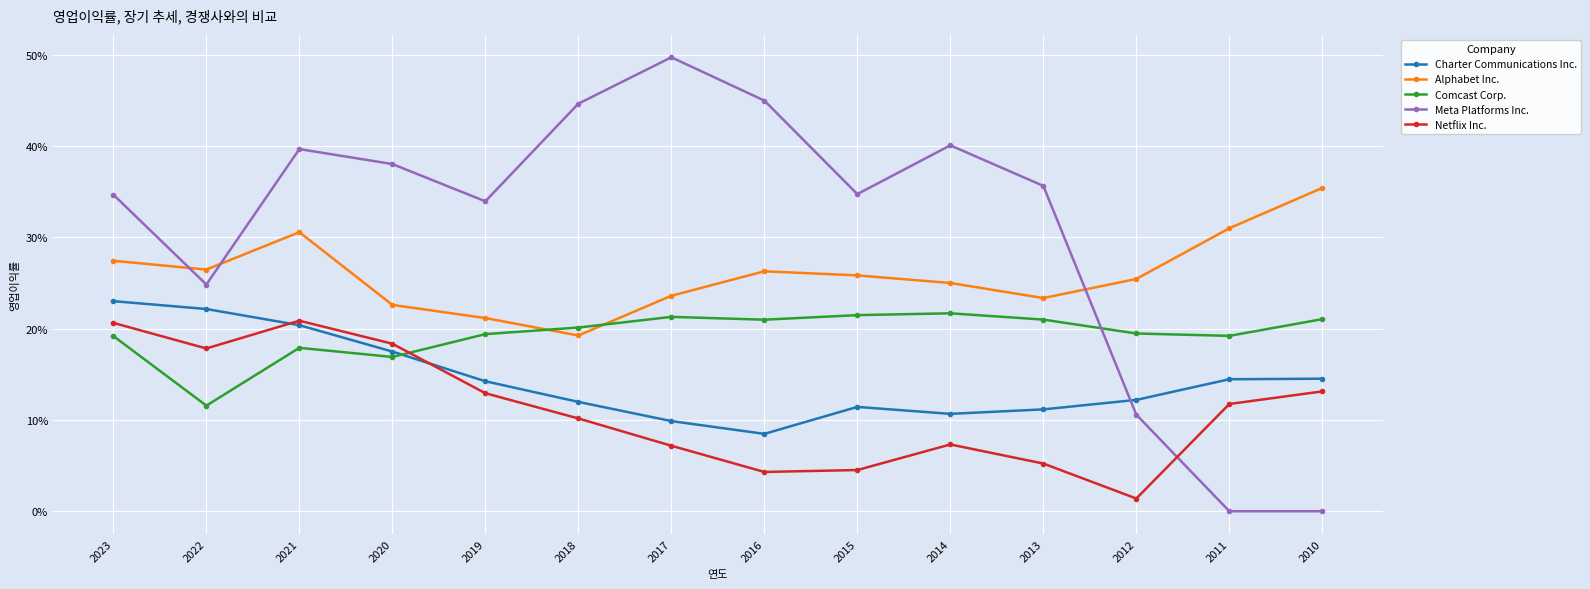

Rank the series by their average value, from highest to lowest.

Meta Platforms Inc., Alphabet Inc., Comcast Corp., Charter Communications Inc., Netflix Inc.